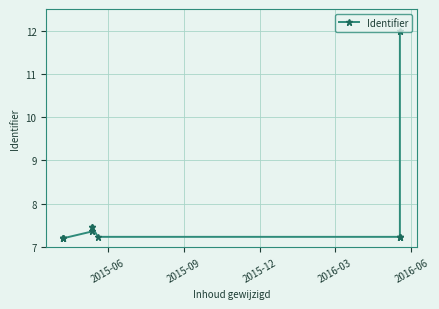

How many interior local peaks (higher than both neighbors) does the data have?

1